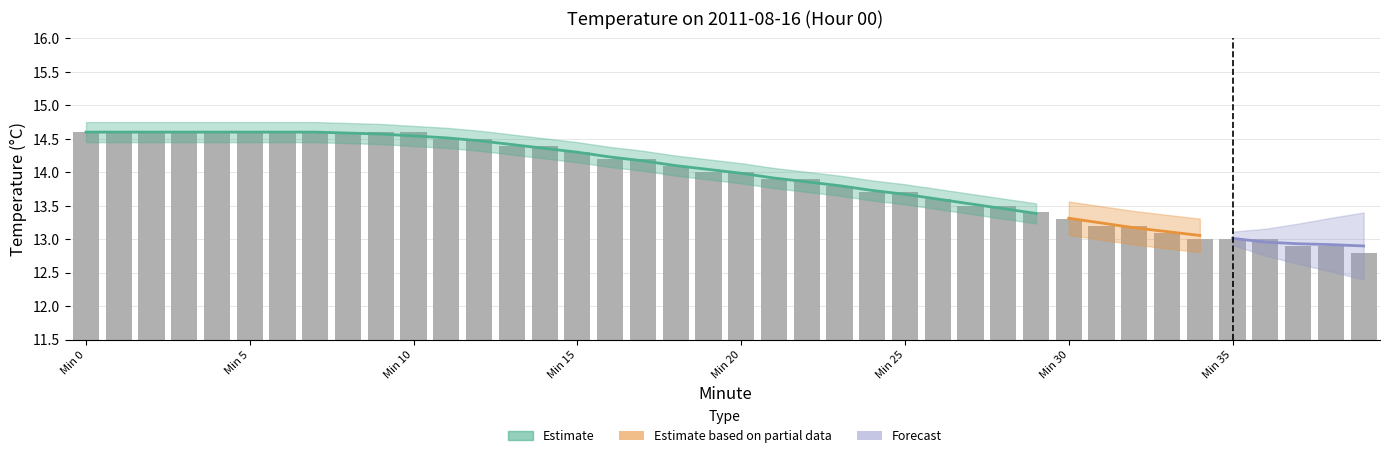

What is the value of the 2nd bar from the left?

14.6